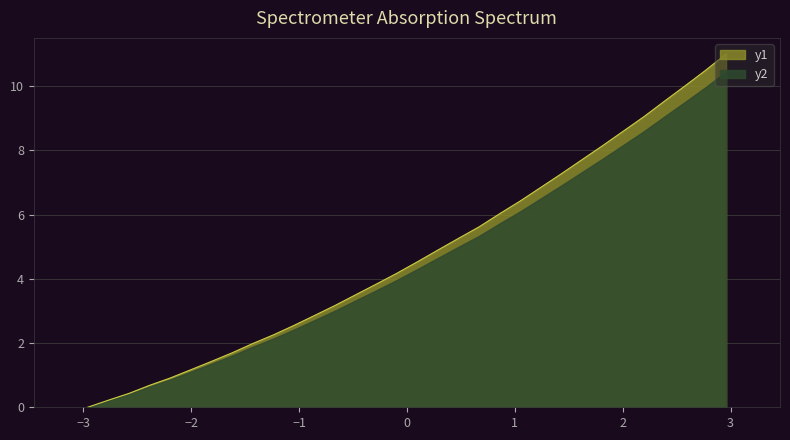

How many series are shown in this chart?

2